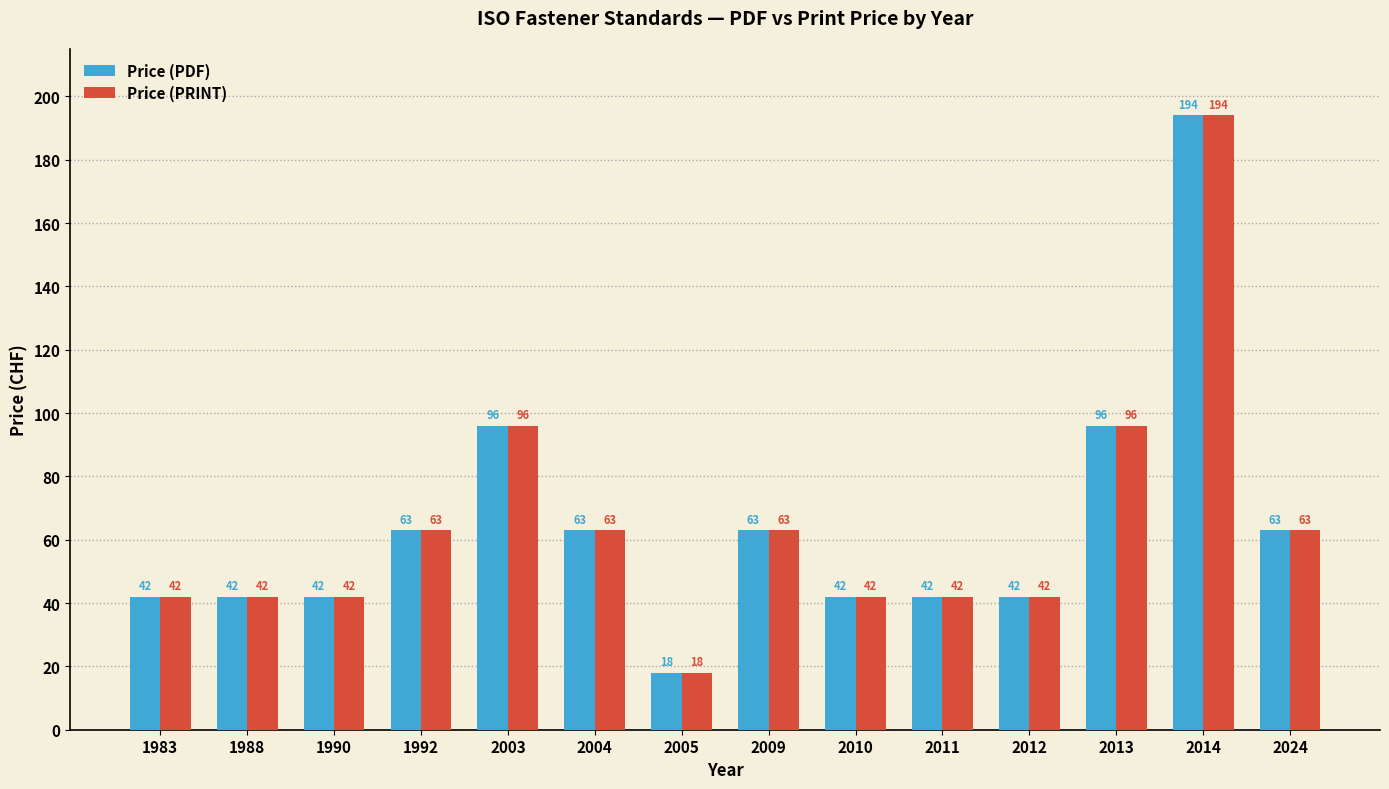

What is the sum of the Price (PRINT) values at 2013 and 1992?

159